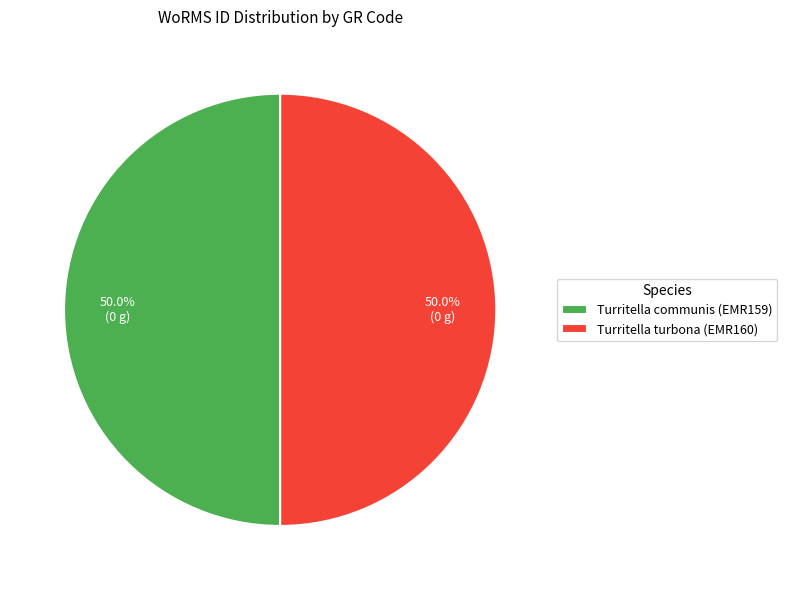

How many segments does this pie chart have?

2